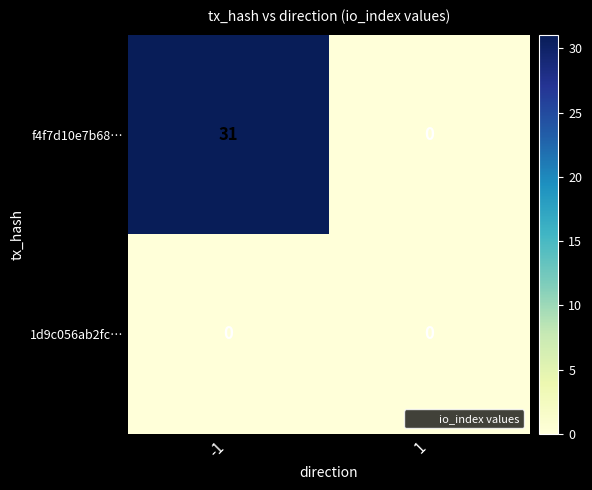

Which series has the largest range (max minus min)?

f4f7d10e7b68…